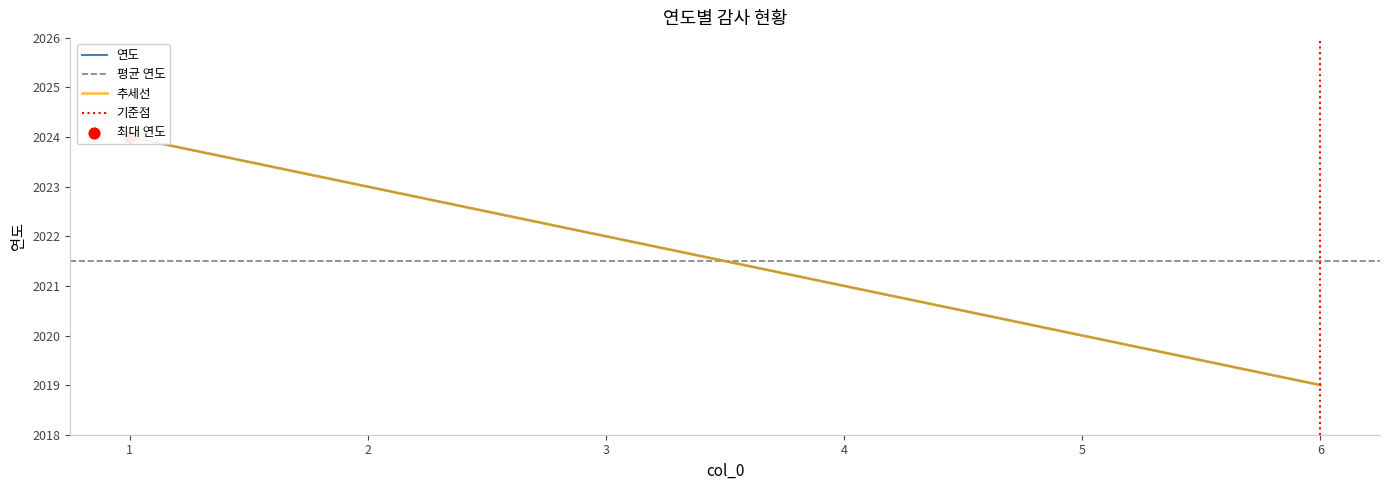

Which has a higher value, 4 or 2?

2